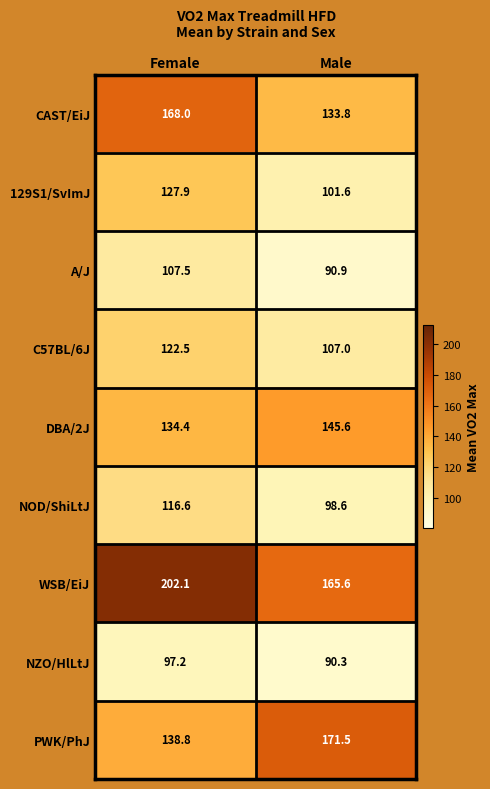

The value of NOD/ShiLtJ at Female is 116.6. True or false?

True